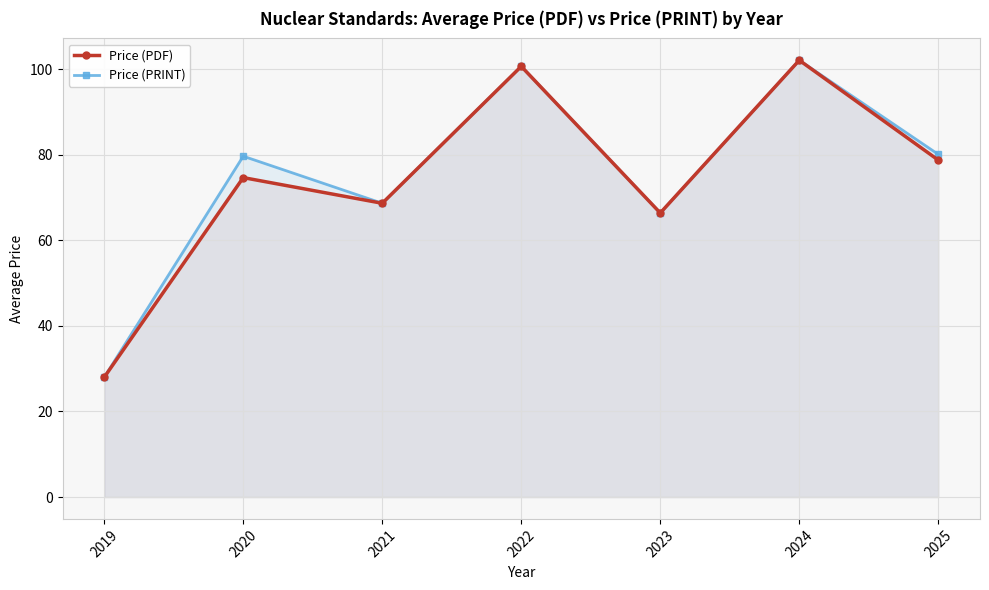

True or false: Price (PDF) and Price (PRINT) intersect in this chart.

False